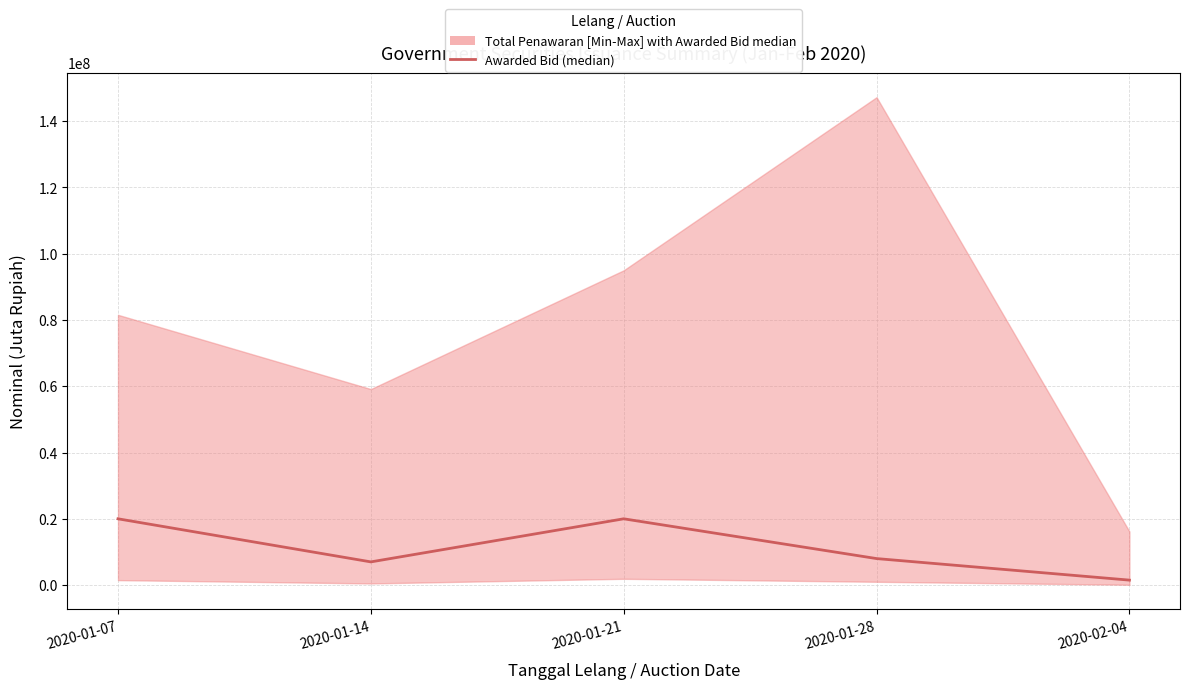

Rank the categories by value from highest to lowest.

2020-01-07, 2020-01-21, 2020-01-28, 2020-01-14, 2020-02-04